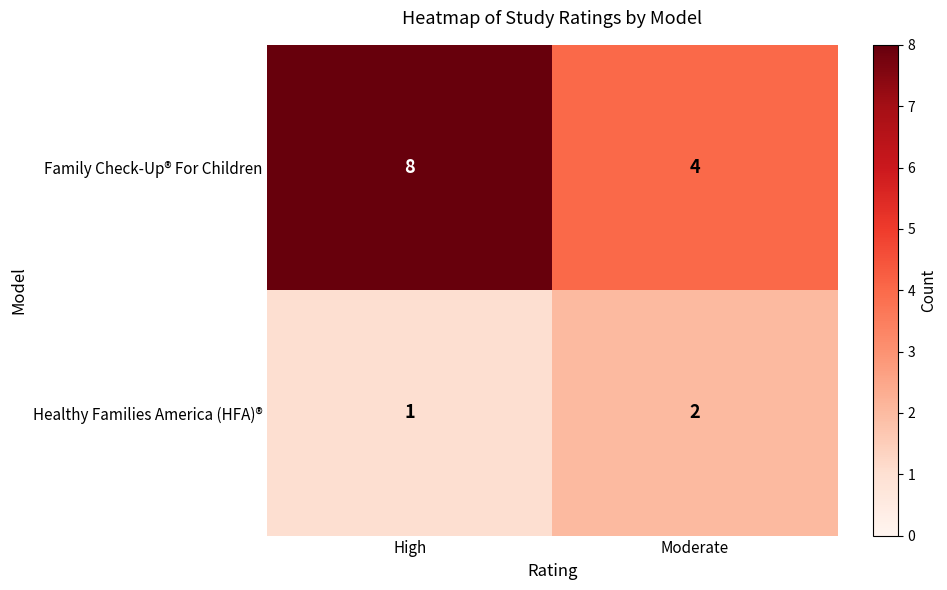

What is the approximate value of Family Check-Up® For Children at Moderate?

4